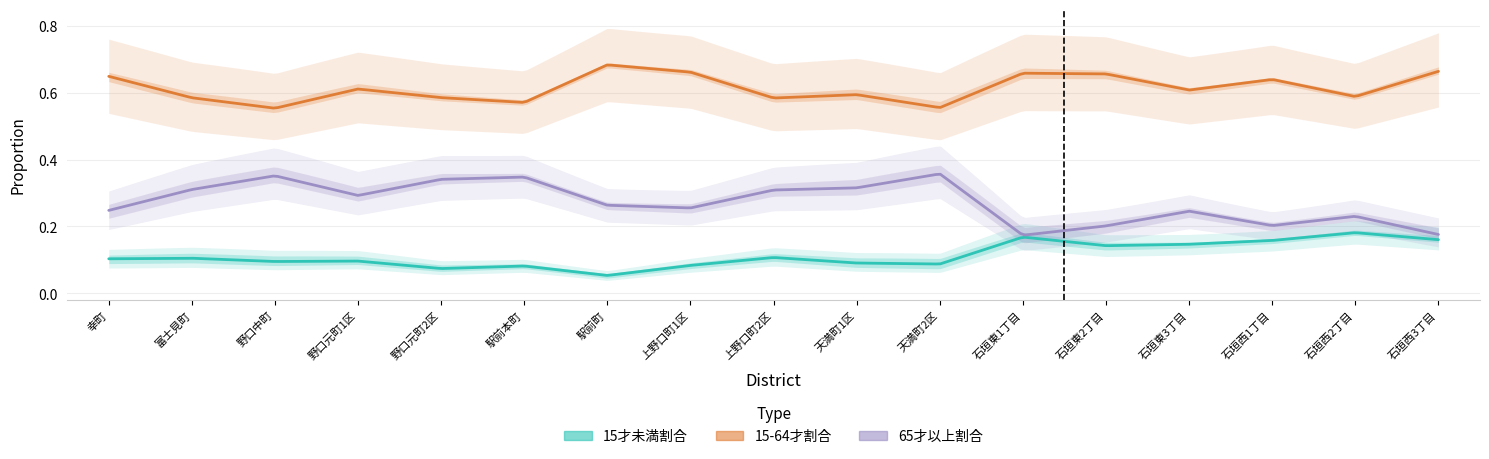

At which category is the sum across all series the highest?

幸町